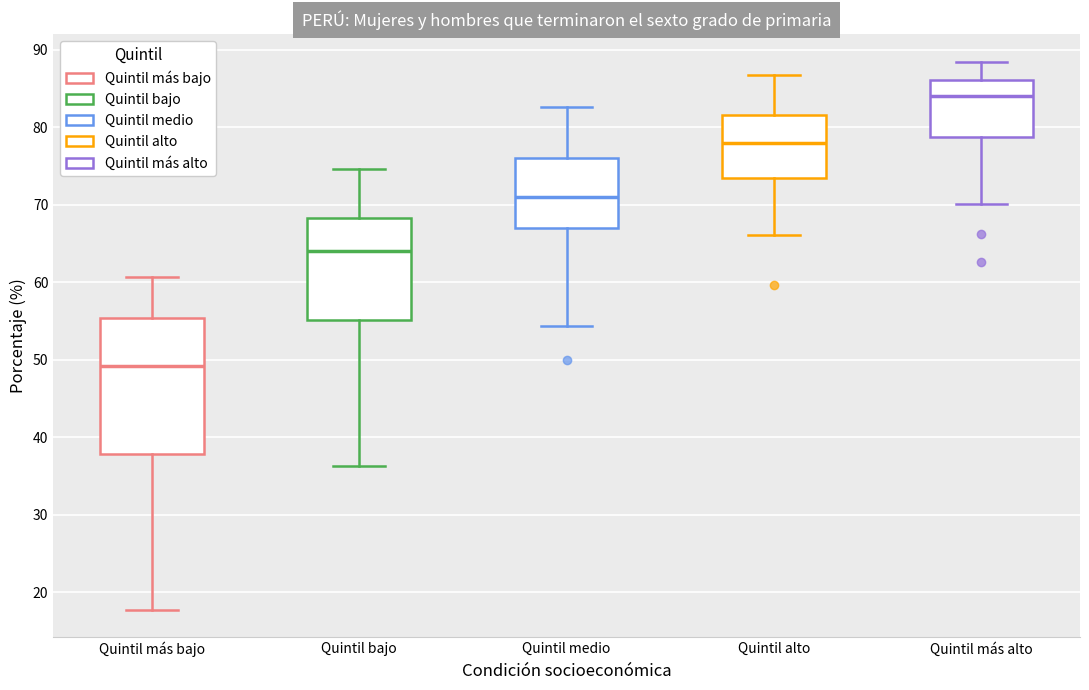

Reading left to right, read every box against the y-axis: the position of its median line, the range the box covers, and the ends of its whiskers. The values are not printed on the chart, so give them approximately, as read against the axis.

Quintil más bajo: median 49, box 38 to 55, whiskers 18 to 61
Quintil bajo: median 64, box 55 to 68, whiskers 36 to 75
Quintil medio: median 71, box 67 to 76, whiskers 54 to 83
Quintil alto: median 78, box 73 to 82, whiskers 66 to 87
Quintil más alto: median 84, box 79 to 86, whiskers 70 to 89